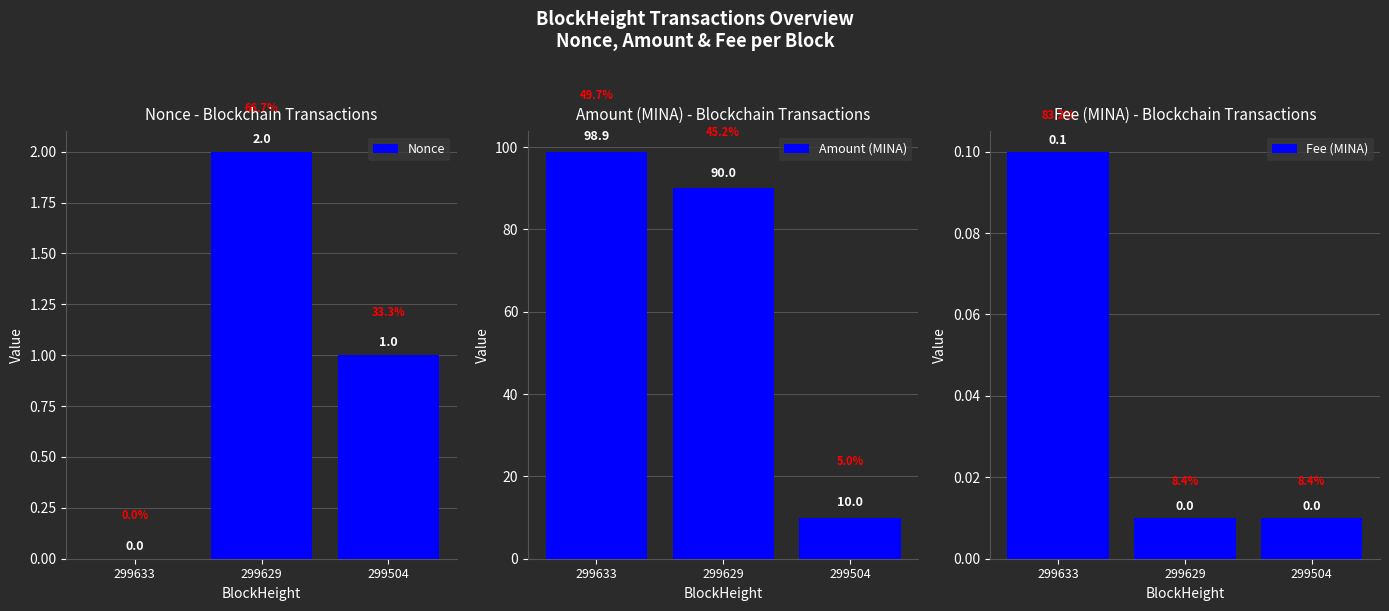

Reading left to right, list all the values displayed in this chart.

Nonce: 0.0	2.0	1.0
Amount (MINA): 98.9	90.0	10.0
Fee (MINA): 0.1	0.0	0.0